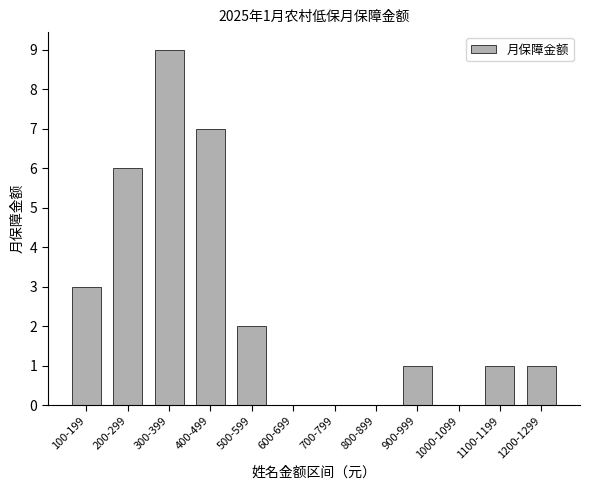

Where is the data nearest to the value 4?

100-199